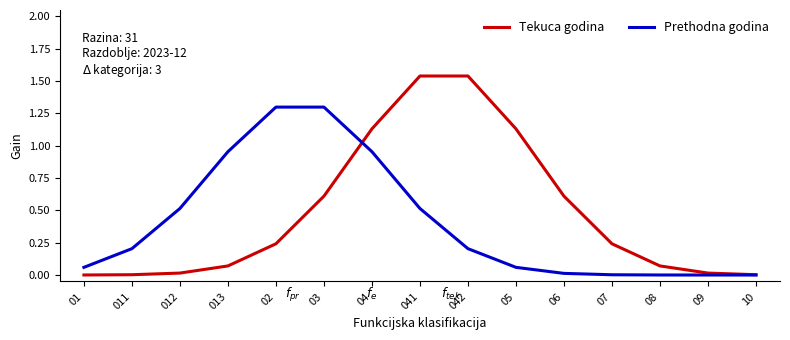

Is the value of Prethodna godina at 042 greater than the value of Tekuca godina at 10?

Yes